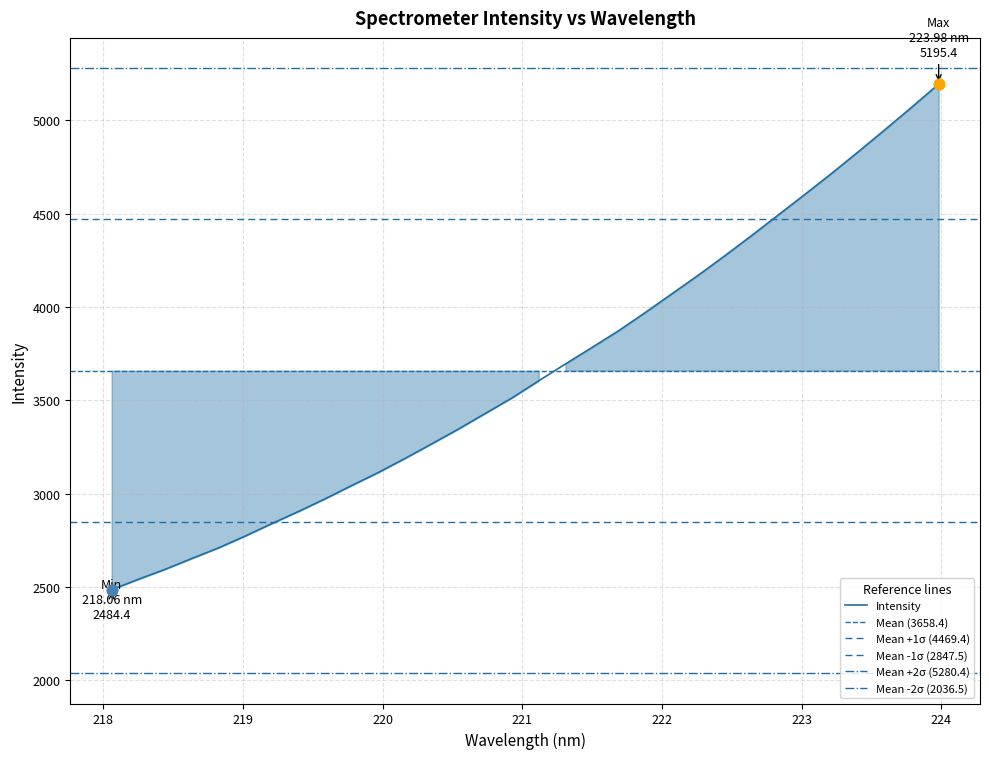

Between 219.9712 and 223.7895, which is larger?

223.7895